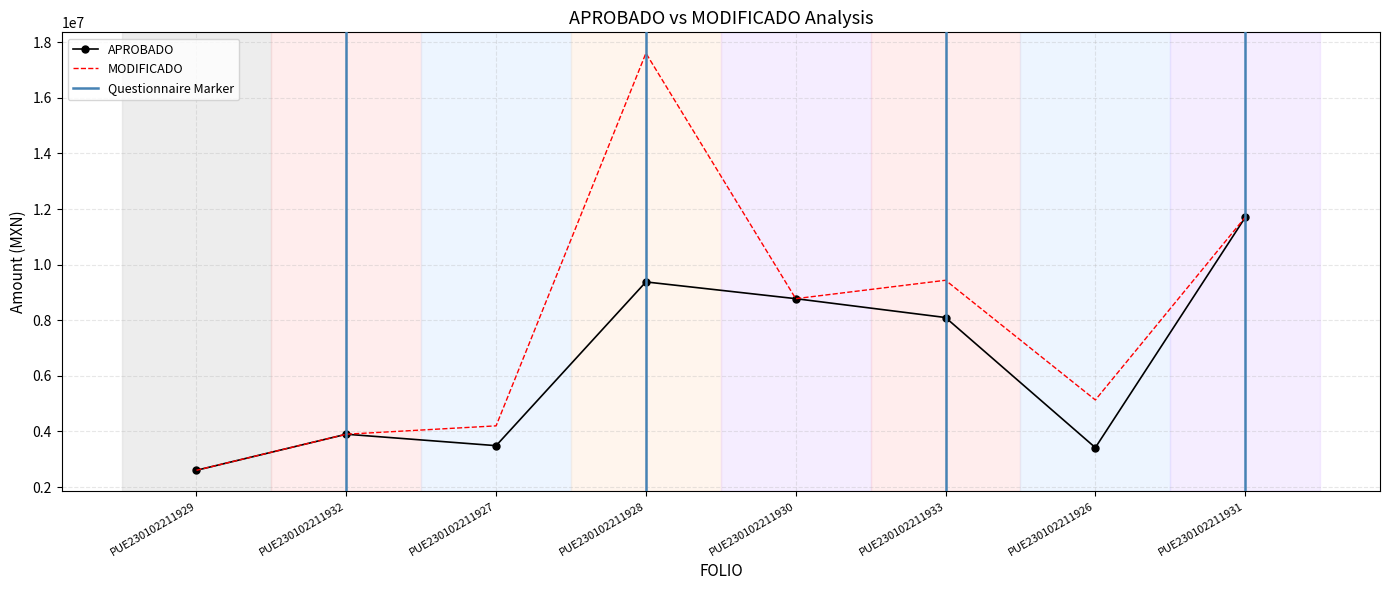

Reading right to left, transcribe all the data shown in this chart.

APROBADO: PUE230102211931=11695927.8	PUE230102211926=3419000.0	PUE230102211933=8098171.0	PUE230102211930=8776500.0	PUE230102211928=9378372.2	PUE230102211927=3490000.0	PUE230102211932=3901506.3	PUE230102211929=2605000.0
MODIFICADO: PUE230102211931=11703727.8	PUE230102211926=5134088.0	PUE230102211933=9438171.0	PUE230102211930=8776500.0	PUE230102211928=17604572.2	PUE230102211927=4202204.4	PUE230102211932=3901506.3	PUE230102211929=2605000.0